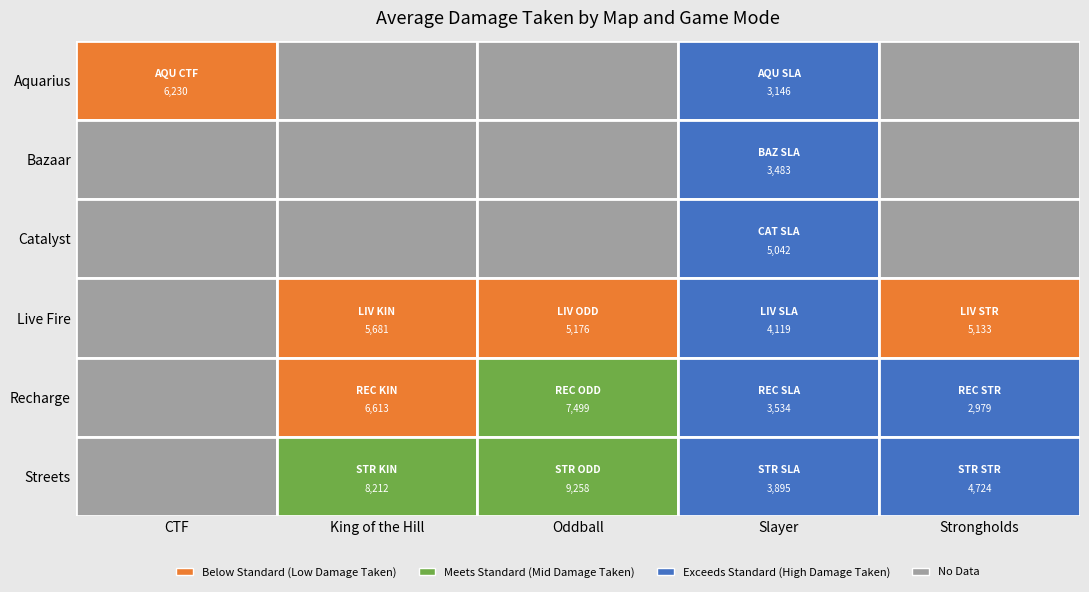

The value of Aquarius at CTF is 2546. True or false?

False